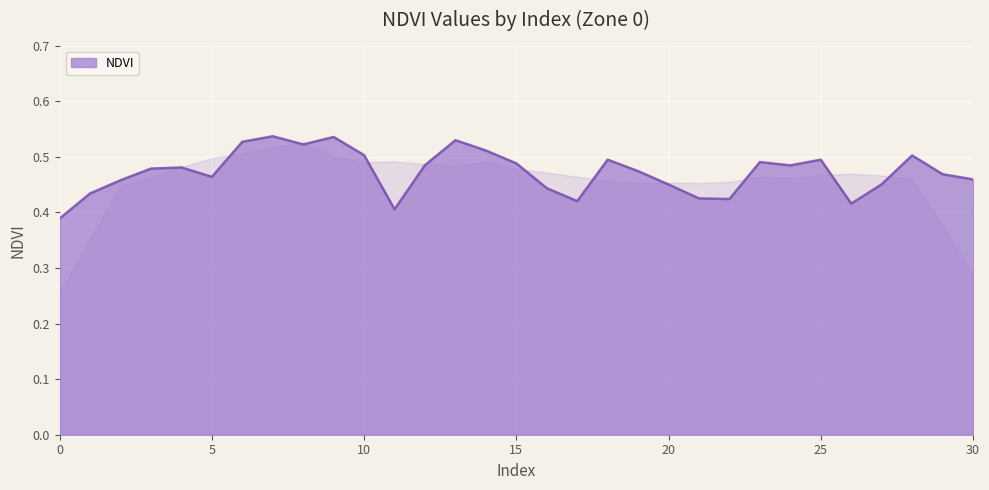

At which category does the data reach its first local peak?

4